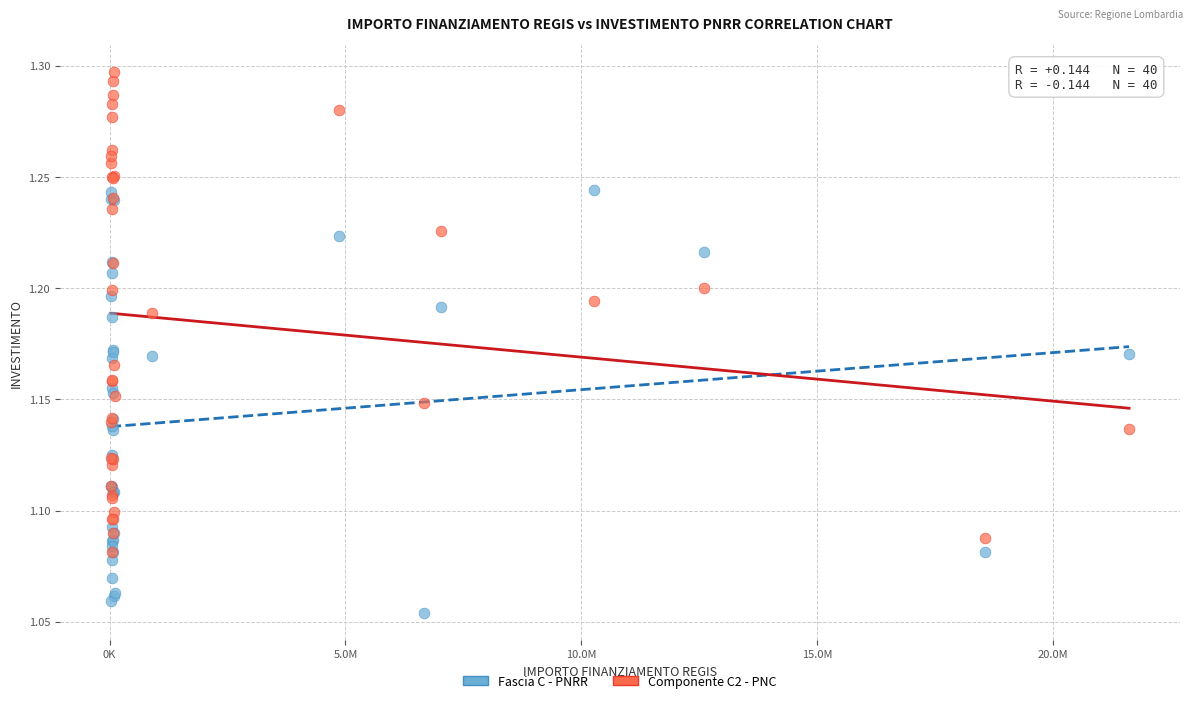

Which series has the widest spread of Y values?

Componente C2 - PNC